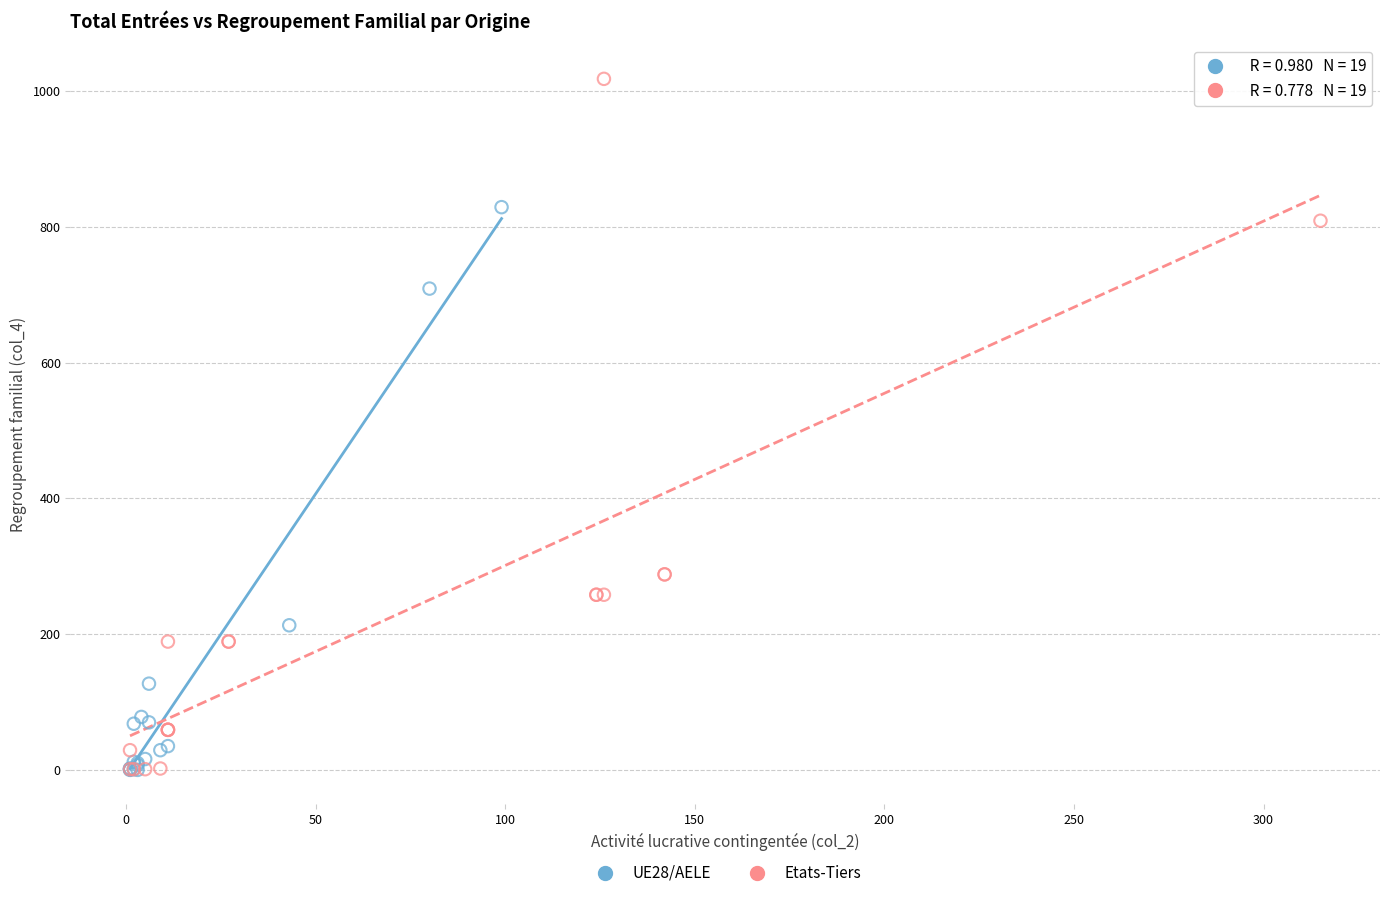

Which series has the largest Y range (max minus min)?

Etats-Tiers